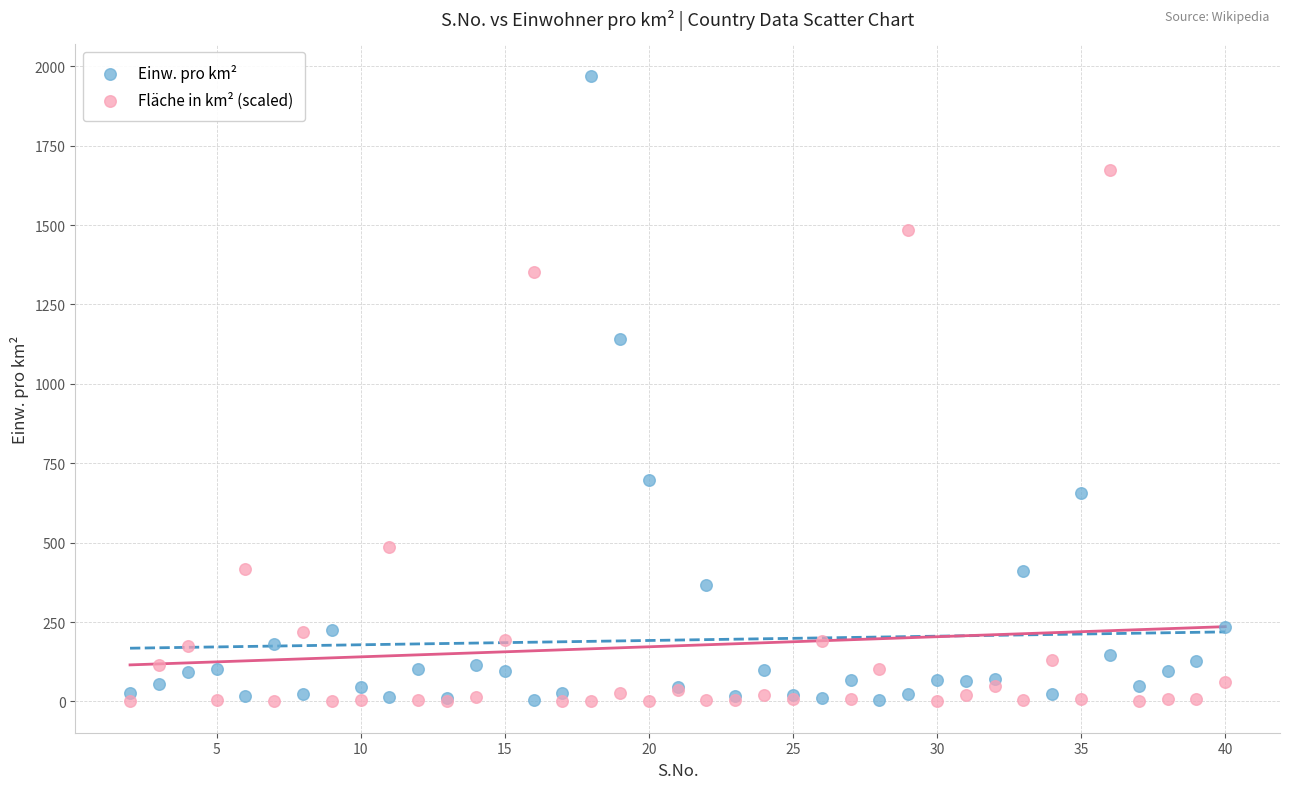

In the Einw. pro km² series, what Y value is closest to 986?

1140.0